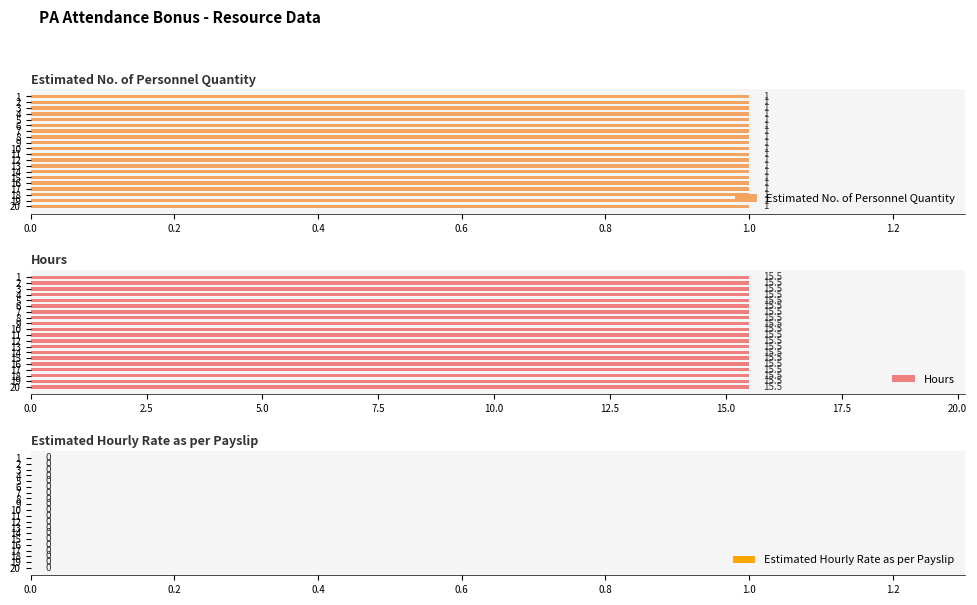

Reading left to right, what are all the values shown in this chart?

Estimated No. of Personnel Quantity: 1=1.0	2=1.0	3=1.0	4=1.0	5=1.0	6=1.0	7=1.0	8=1.0	9=1.0	10=1.0	11=1.0	12=1.0	13=1.0	14=1.0	15=1.0	16=1.0	17=1.0	18=1.0	19=1.0	20=1.0
Hours: 1=15.5	2=15.5	3=15.5	4=15.5	5=15.5	6=15.5	7=15.5	8=15.5	9=15.5	10=15.5	11=15.5	12=15.5	13=15.5	14=15.5	15=15.5	16=15.5	17=15.5	18=15.5	19=15.5	20=15.5
Estimated Hourly Rate as per Payslip: 1=0.0	2=0.0	3=0.0	4=0.0	5=0.0	6=0.0	7=0.0	8=0.0	9=0.0	10=0.0	11=0.0	12=0.0	13=0.0	14=0.0	15=0.0	16=0.0	17=0.0	18=0.0	19=0.0	20=0.0